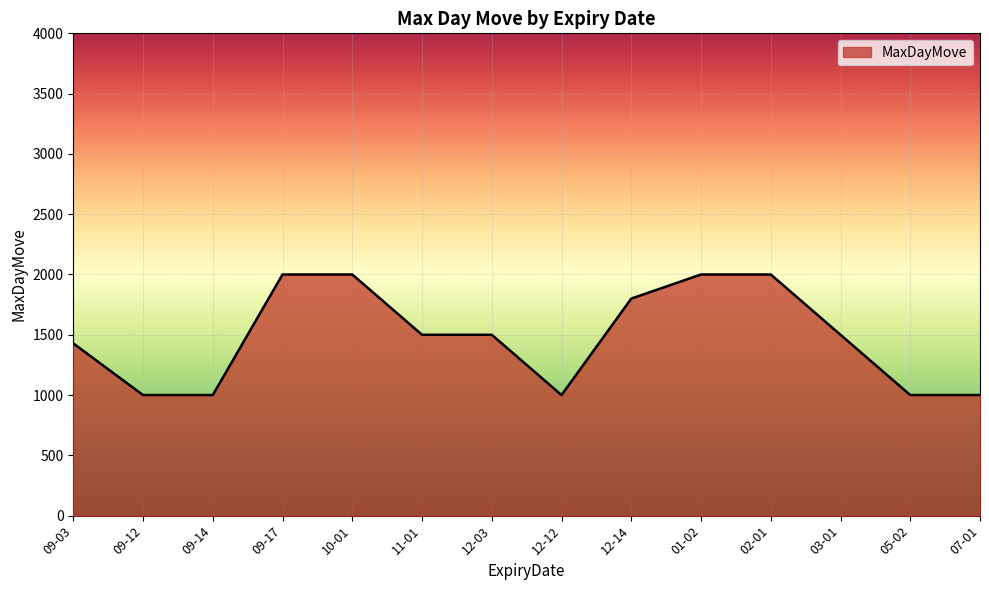

What is the minimum value shown in the chart?

1000.0